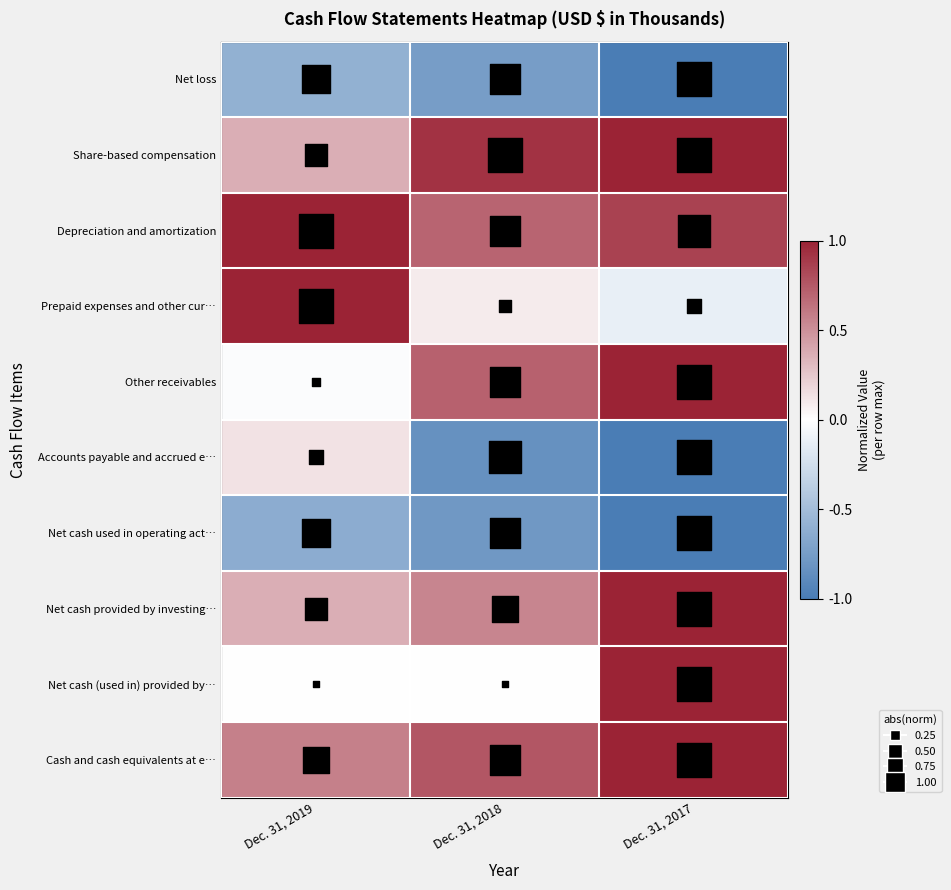

Reading right to left, what are all the values shown in this chart?

Net loss: Dec. 31, 2017=-1.0	Dec. 31, 2018=-0.7	Dec. 31, 2019=-0.6
Share-based compensation: Dec. 31, 2017=1.0	Dec. 31, 2018=0.9	Dec. 31, 2019=0.4
Depreciation and amortization: Dec. 31, 2017=0.9	Dec. 31, 2018=0.7	Dec. 31, 2019=1.0
Prepaid expenses and other cur…: Dec. 31, 2017=-0.1	Dec. 31, 2018=0.1	Dec. 31, 2019=1.0
Other receivables: Dec. 31, 2017=1.0	Dec. 31, 2018=0.7	Dec. 31, 2019=-0.0
Accounts payable and accrued e…: Dec. 31, 2017=-1.0	Dec. 31, 2018=-0.8	Dec. 31, 2019=0.1
Net cash used in operating act…: Dec. 31, 2017=-1.0	Dec. 31, 2018=-0.8	Dec. 31, 2019=-0.6
Net cash provided by investing…: Dec. 31, 2017=1.0	Dec. 31, 2018=0.6	Dec. 31, 2019=0.4
Net cash (used in) provided by…: Dec. 31, 2017=1.0	Dec. 31, 2018=-0.0	Dec. 31, 2019=-0.0
Cash and cash equivalents at e…: Dec. 31, 2017=1.0	Dec. 31, 2018=0.8	Dec. 31, 2019=0.6